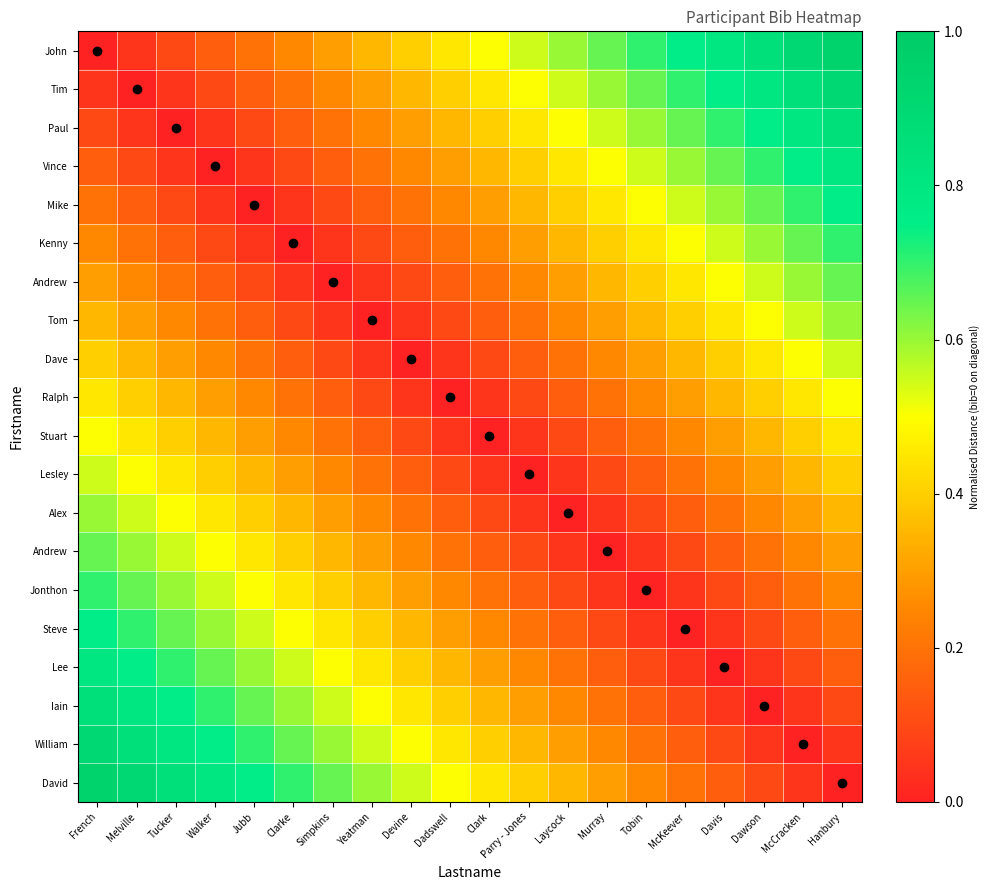

What is the spread (max minus min) of values at Yeatman?

0.6